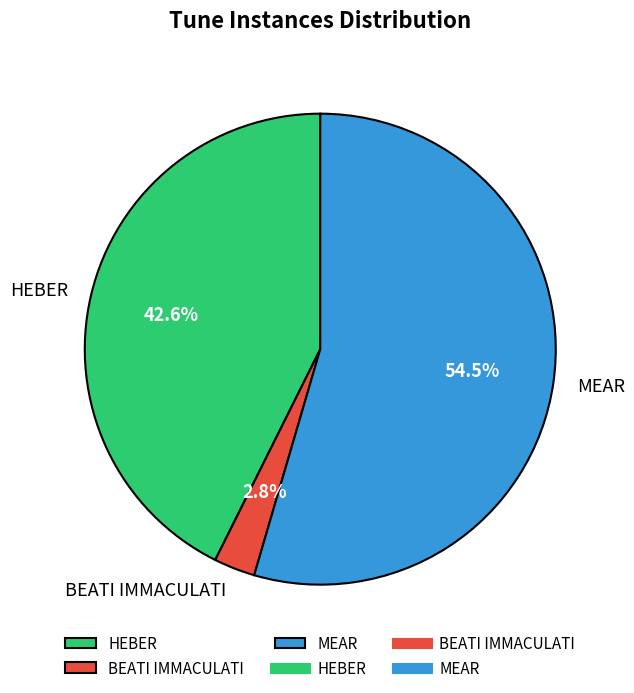

What is the largest slice in the pie chart?

MEAR